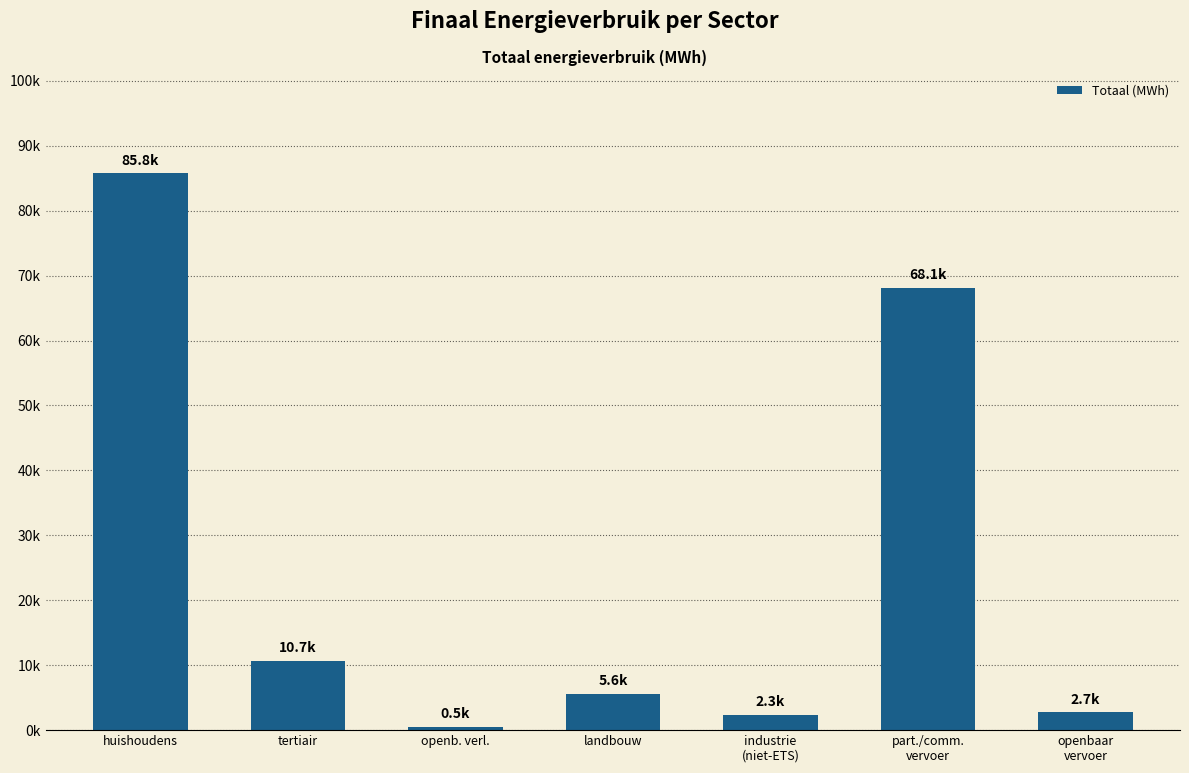

Reading left to right, what are all the values shown in this chart?

huishoudens=85764.4	tertiair=10684.7	openb. verl.=530.9	landbouw=5629.4	industrie
(niet-ETS)=2320.9	part./comm.
vervoer=68096.6	openbaar
vervoer=2721.9